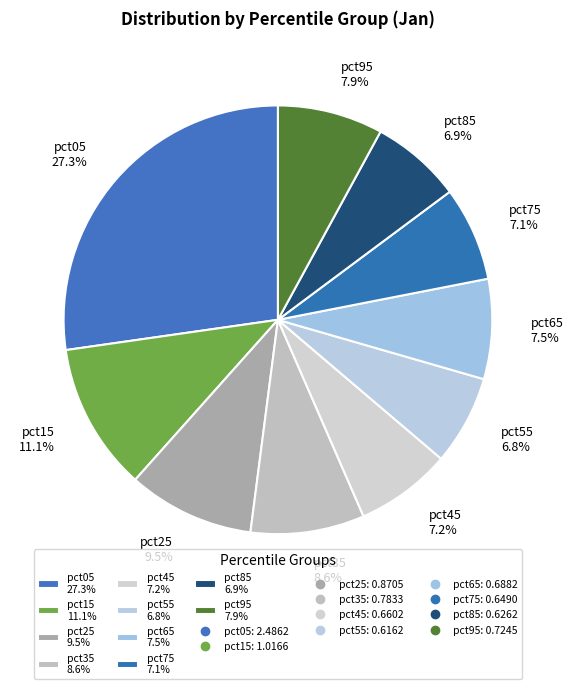

Which category has the biggest portion of the pie?

pct05